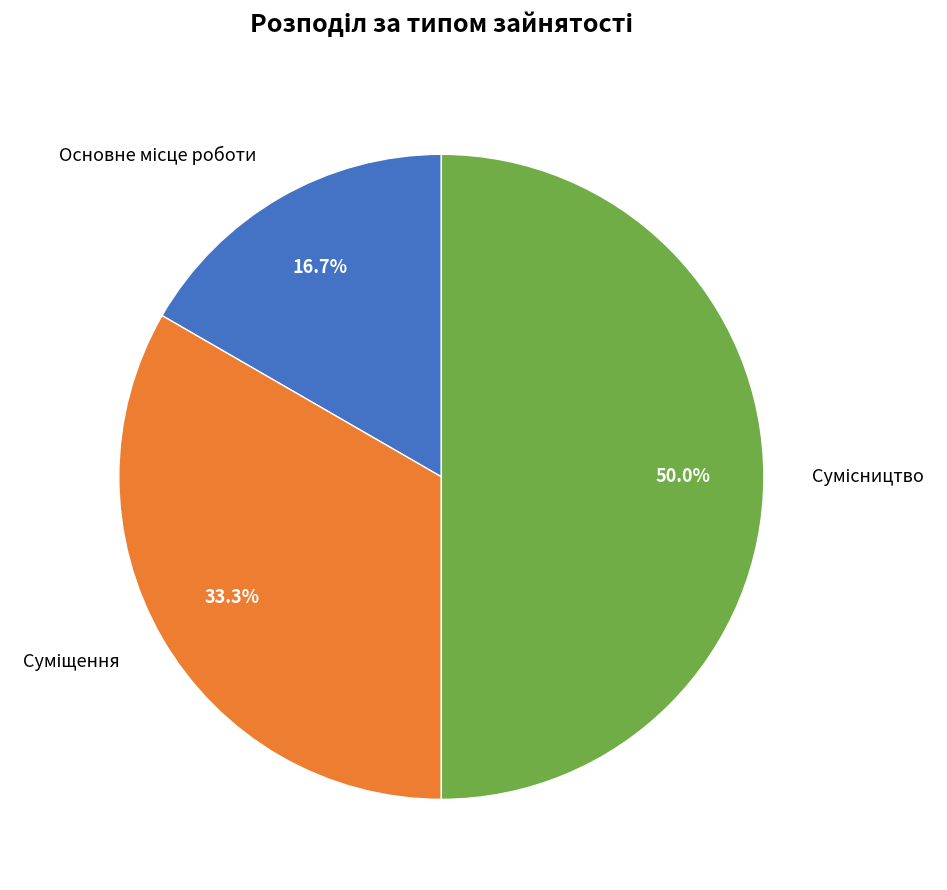

Rank the categories by value from highest to lowest.

Сумісництво, Суміщення, Основне місце роботи